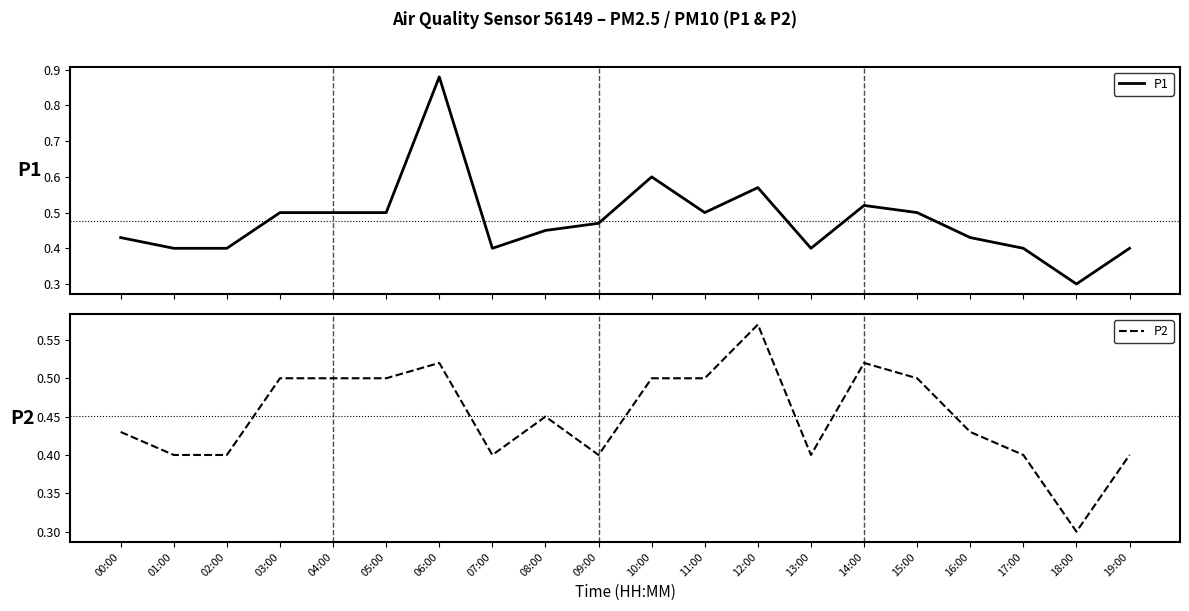

Which category has the highest value in the P1 series?

06:00